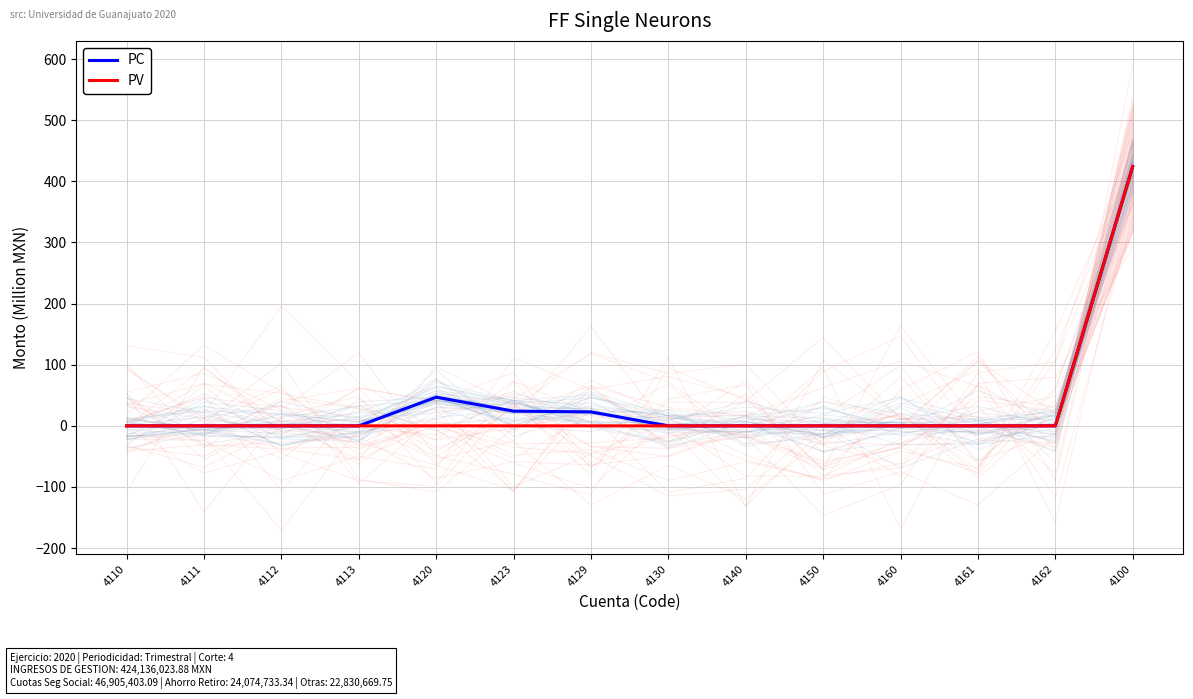

What is the difference between the maximum and minimum values in the PC series?

424.1